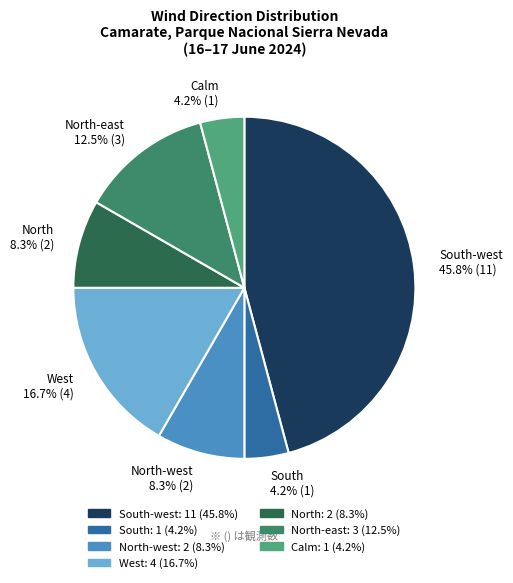

Count the number of slices in the pie.

7